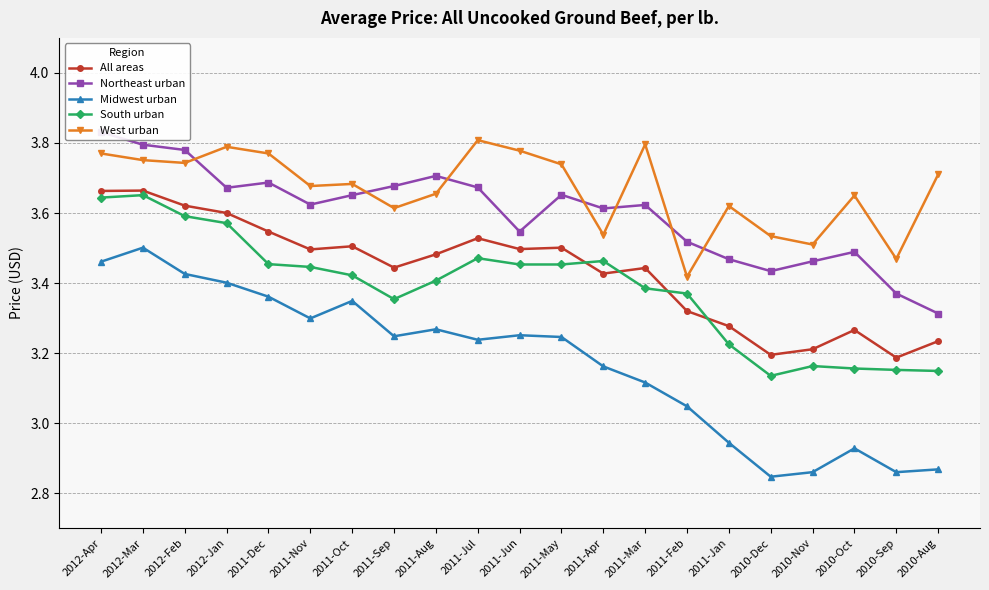

What is the maximum value shown in the chart?

3.8